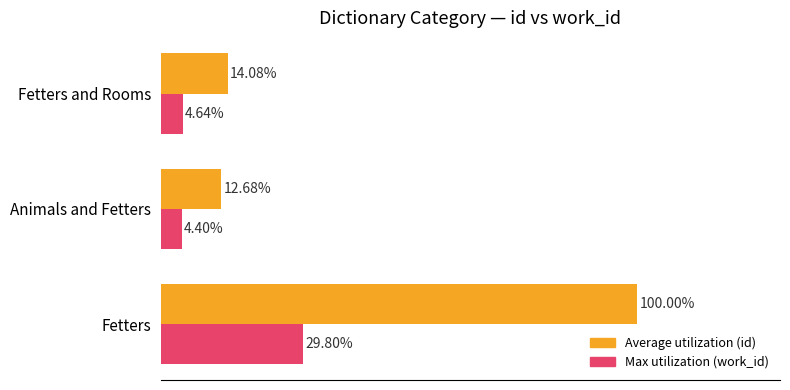

Which series has the widest spread of values?

Average utilization (id)